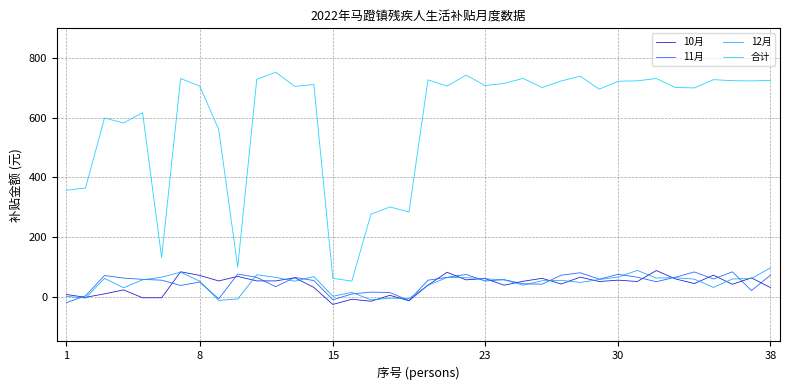

Does the chart have visible grid lines?

Yes